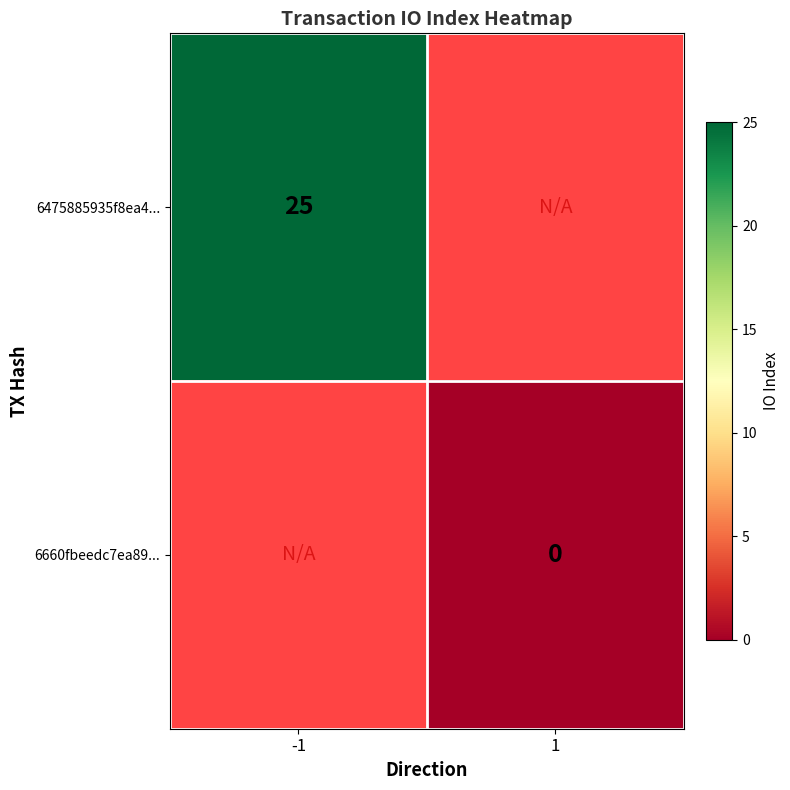

How many series are shown in this chart?

2